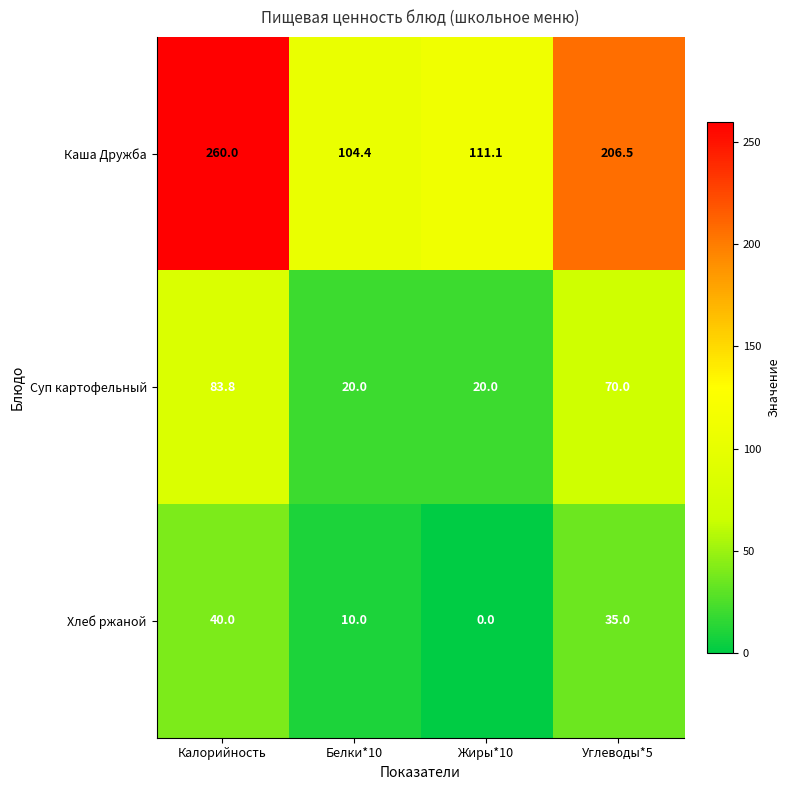

Reading left to right, list all the values displayed in this chart.

Каша Дружба: 260.0	104.4	111.1	206.5
Суп картофельный: 83.8	20.0	20.0	70.0
Хлеб ржаной: 40.0	10.0	0.0	35.0